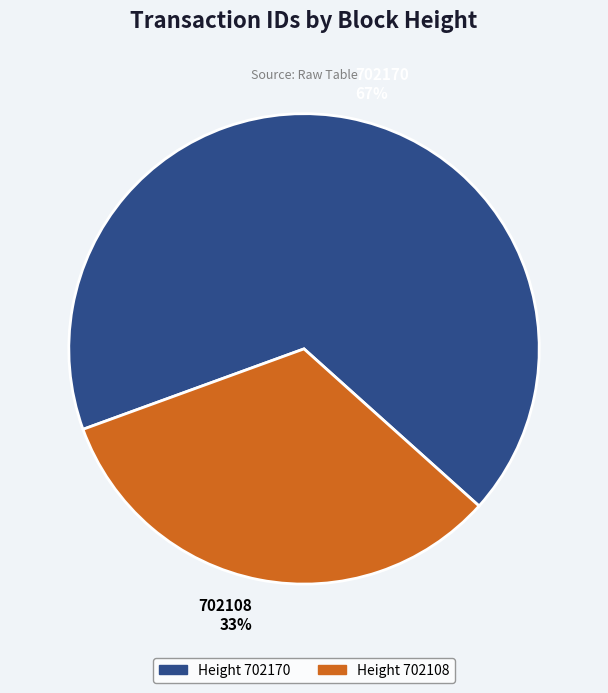

Which slice represents more than half of the pie?

702170